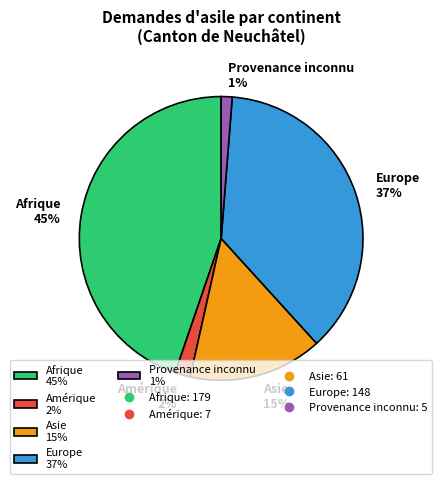

Count the number of slices in the pie.

5